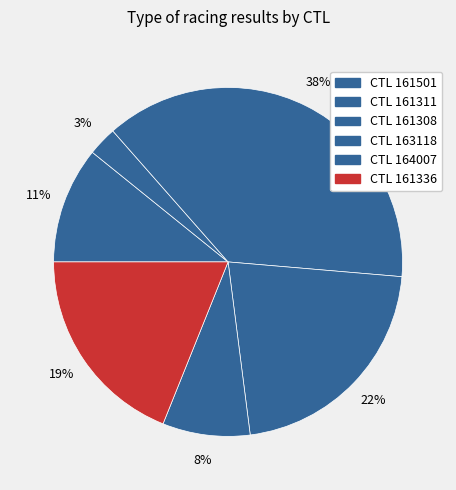

How many segments does this pie chart have?

6